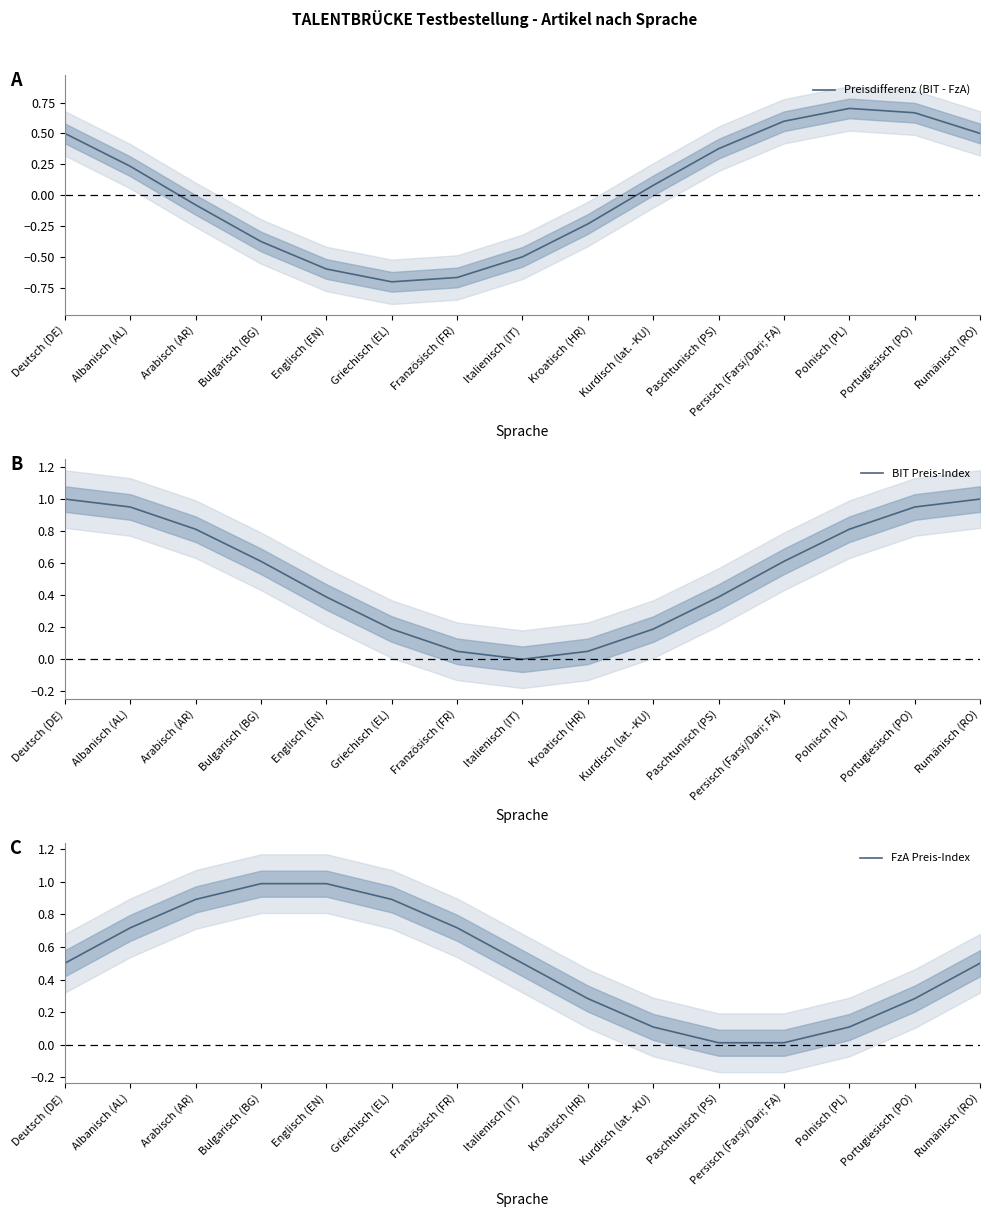

Which series has the widest spread of values?

Preisdifferenz (BIT - FzA)